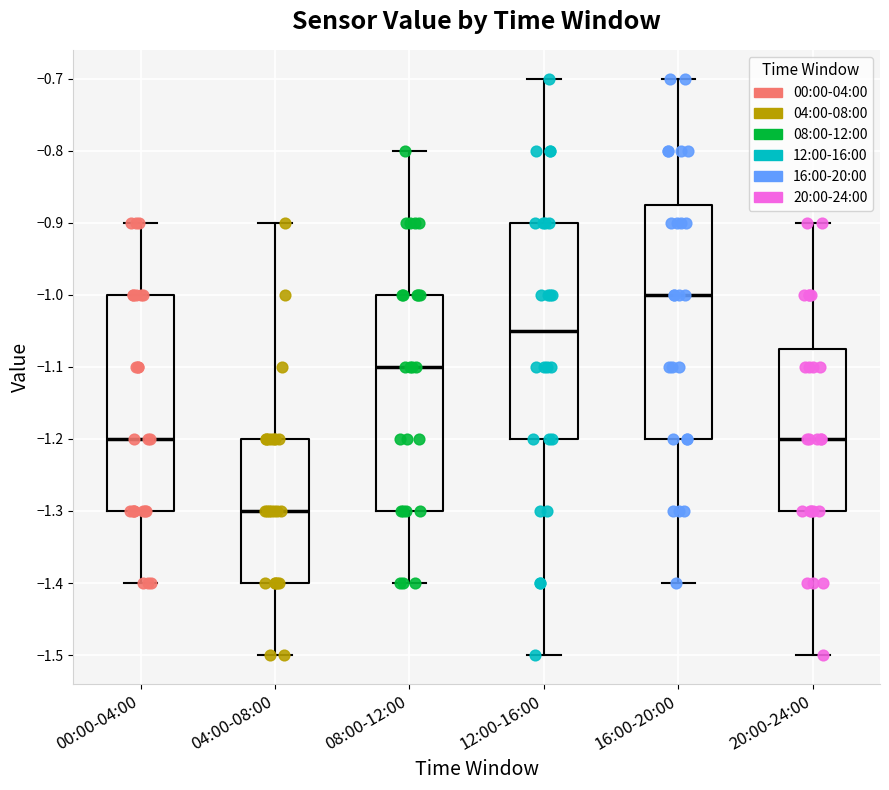

Which box is the tallest, from its lower edge to its upper edge?

16:00-20:00